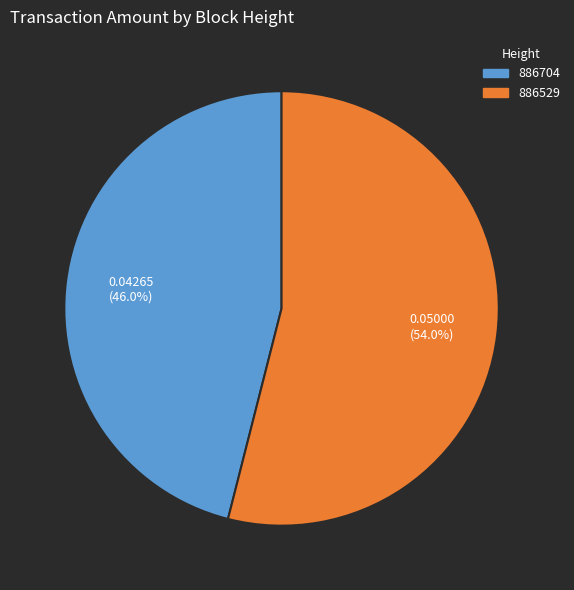

Does 886704 account for over 50% of the chart?

No